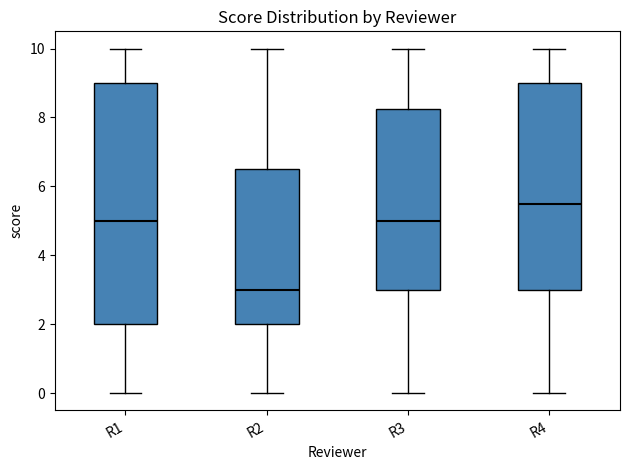

Which box is the tallest, from its lower edge to its upper edge?

R1